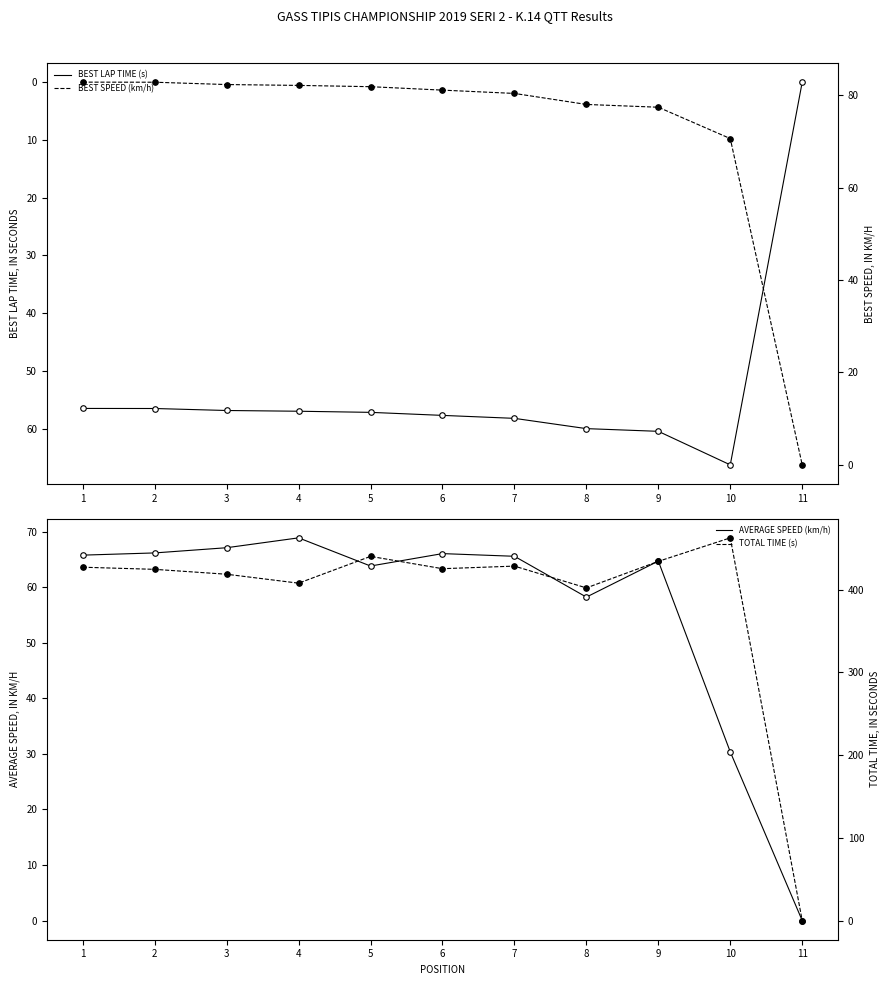

What is the value of the BEST SPEED (km/h) point at the 10th from the left?

70.6